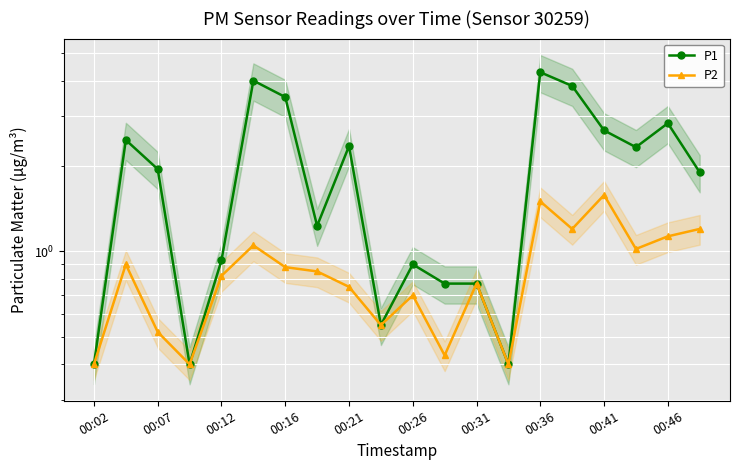

At how many categories does at least one series exceed 3?

4